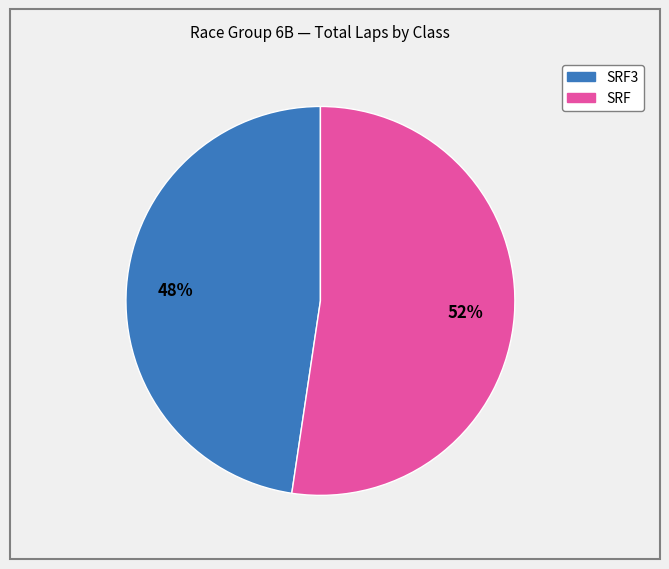

Does any single category account for the majority?

Yes